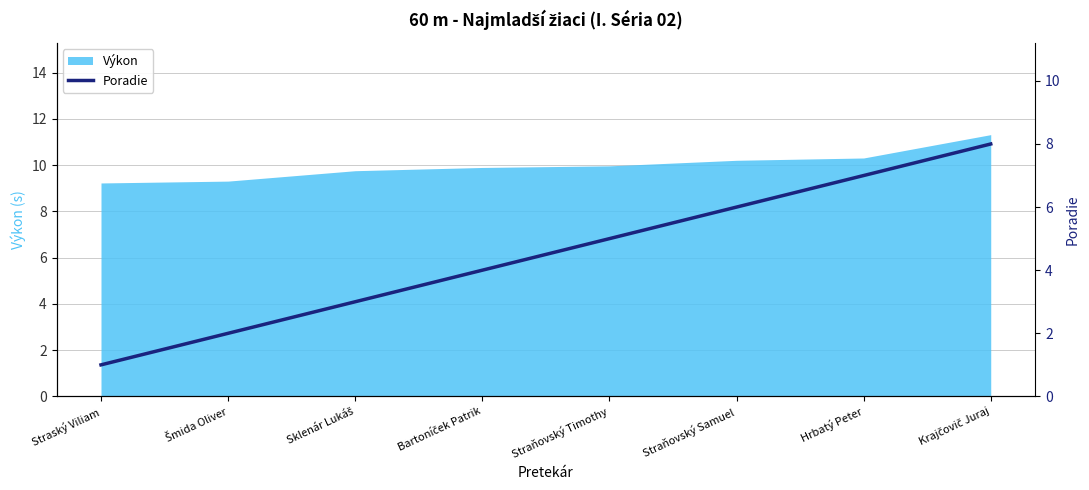

How many lines are shown in the chart?

1